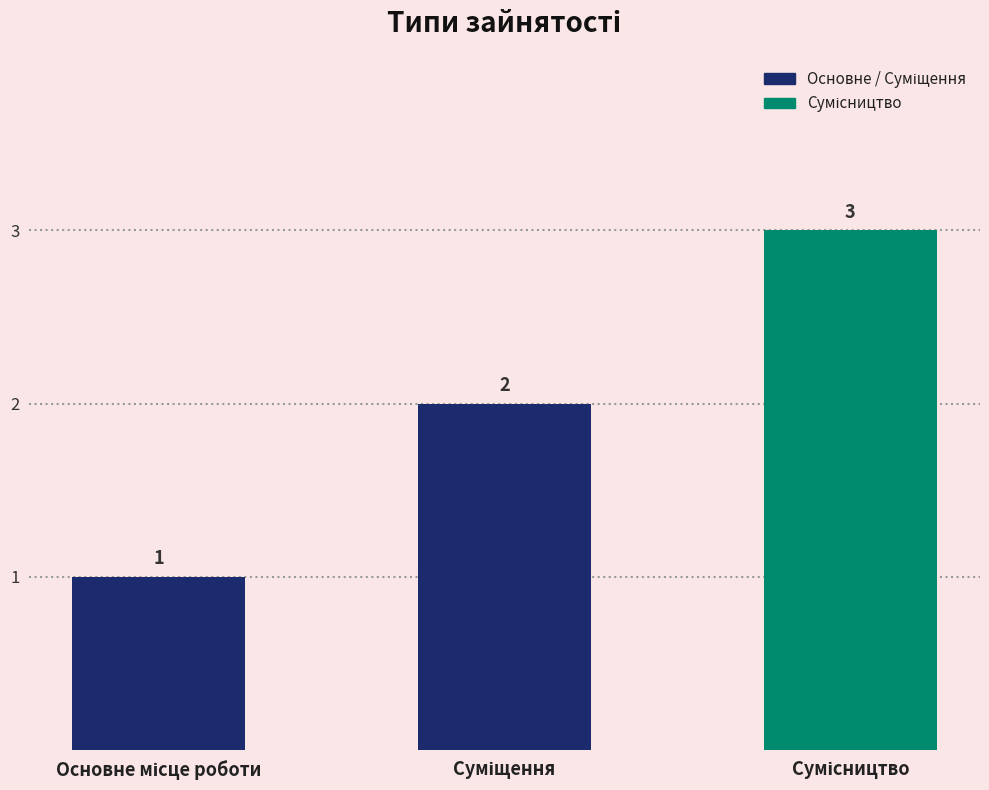

What is the maximum value shown in the chart?

3